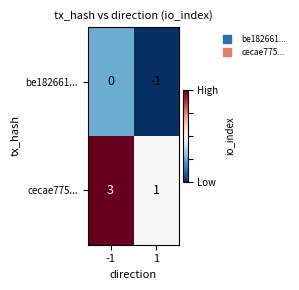

Which label corresponds to the largest value in the chart?

-1